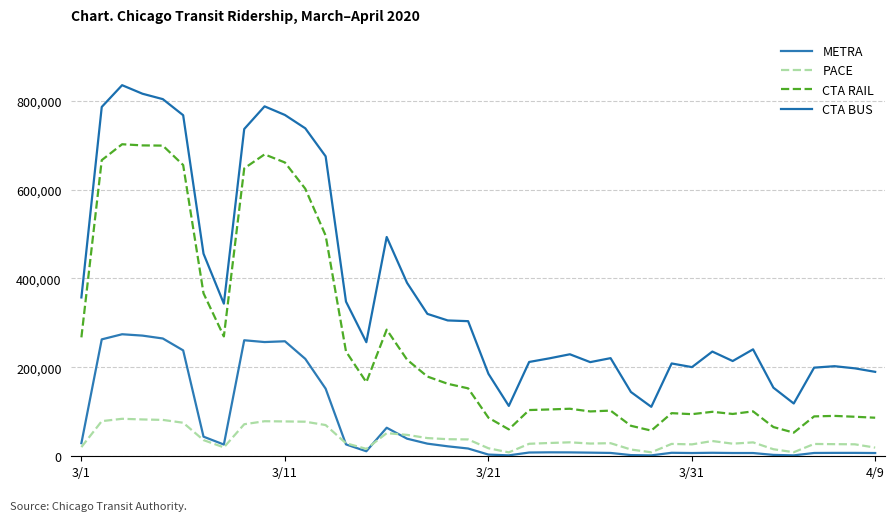

Is this an area chart (filled region under the line)?

No